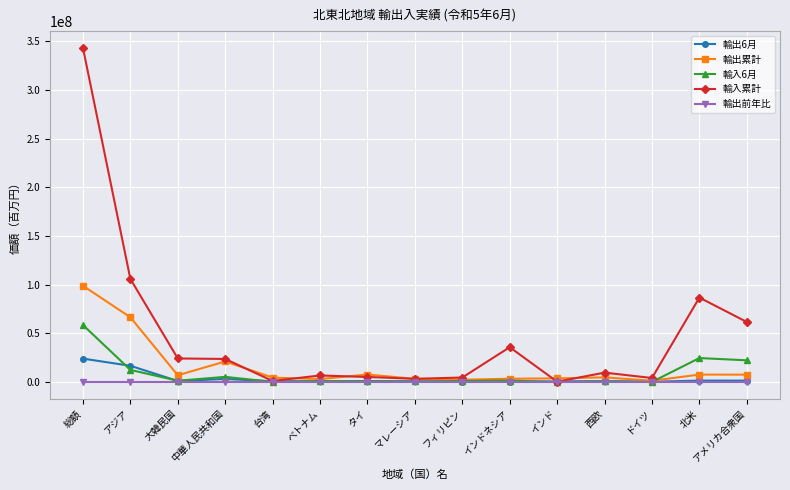

Between インドネシア and 西欧, which series saw the biggest shift?

輸入累計